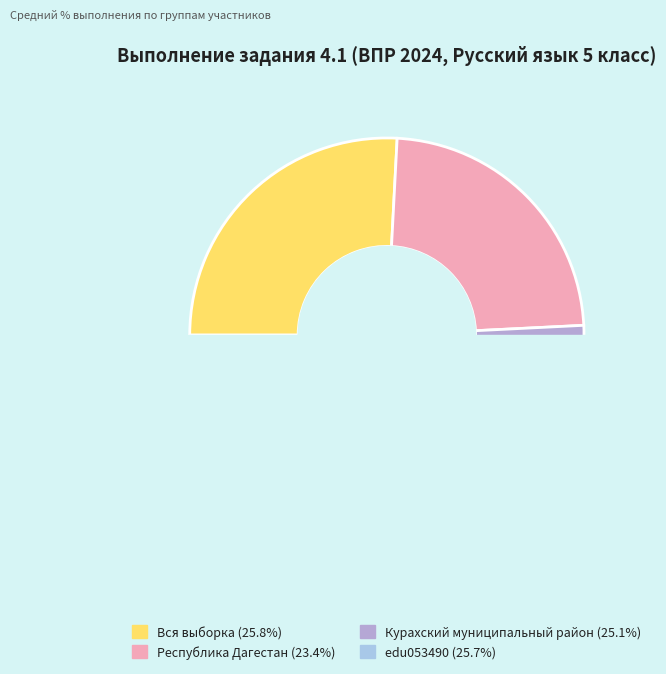

Does edu053490 account for over 50% of the chart?

No